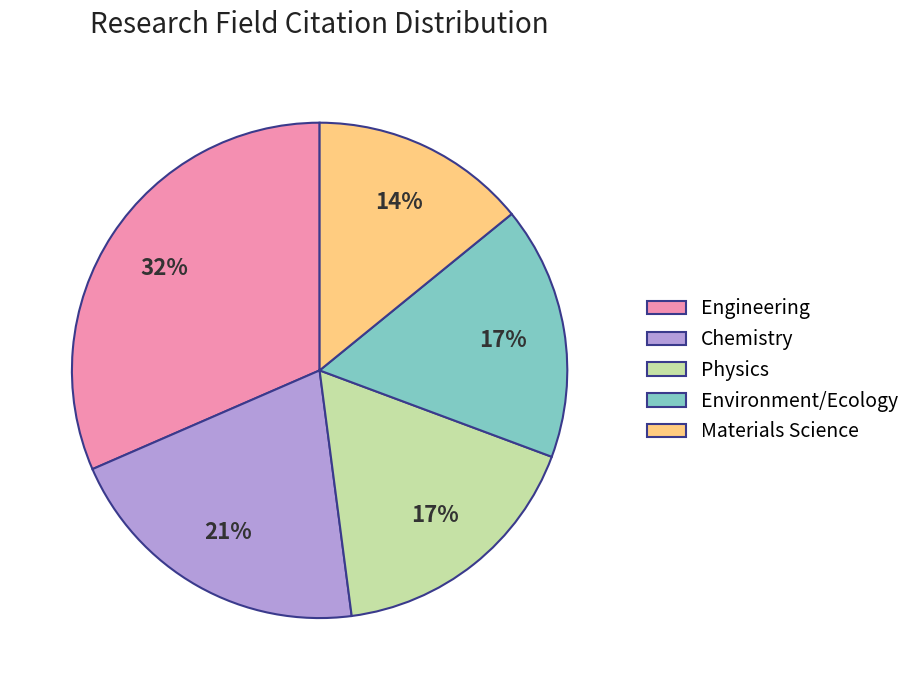

What is the ratio of the value at Materials Science to the value at Chemistry?

0.7